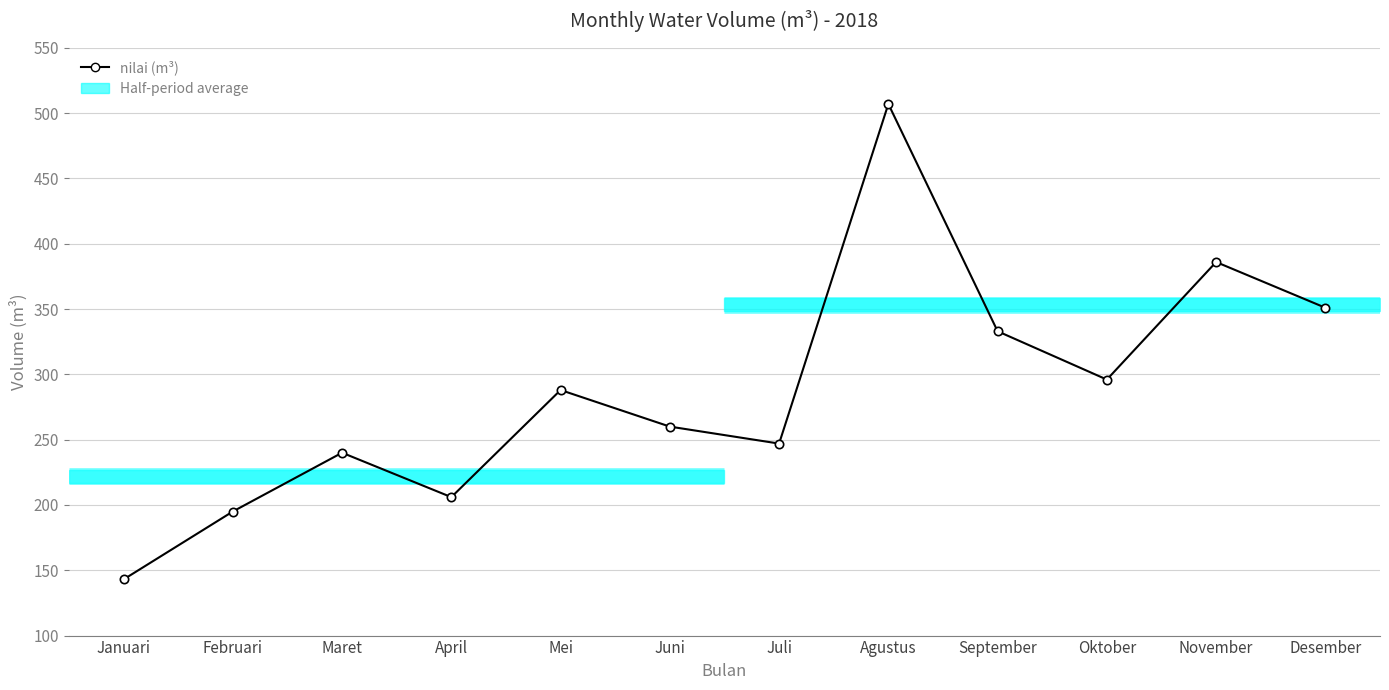

Where does the data first go above 288?

Agustus